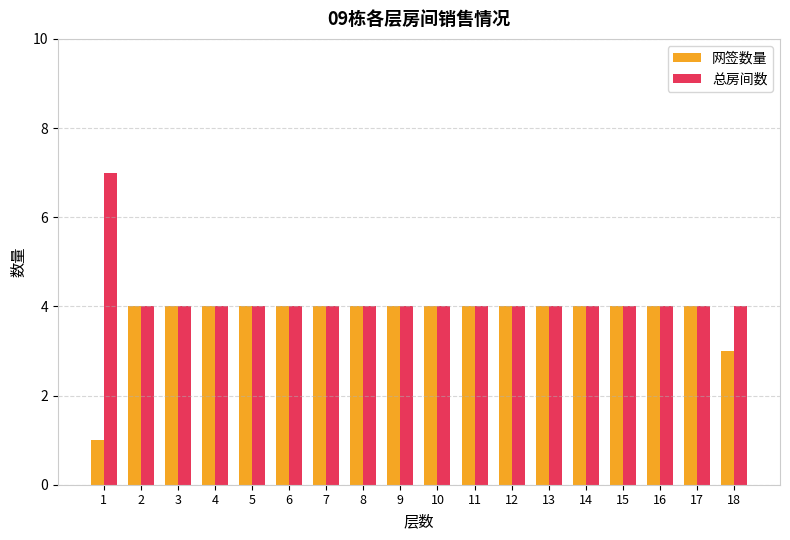

The value of 总房间数 at 8 is 4. True or false?

True